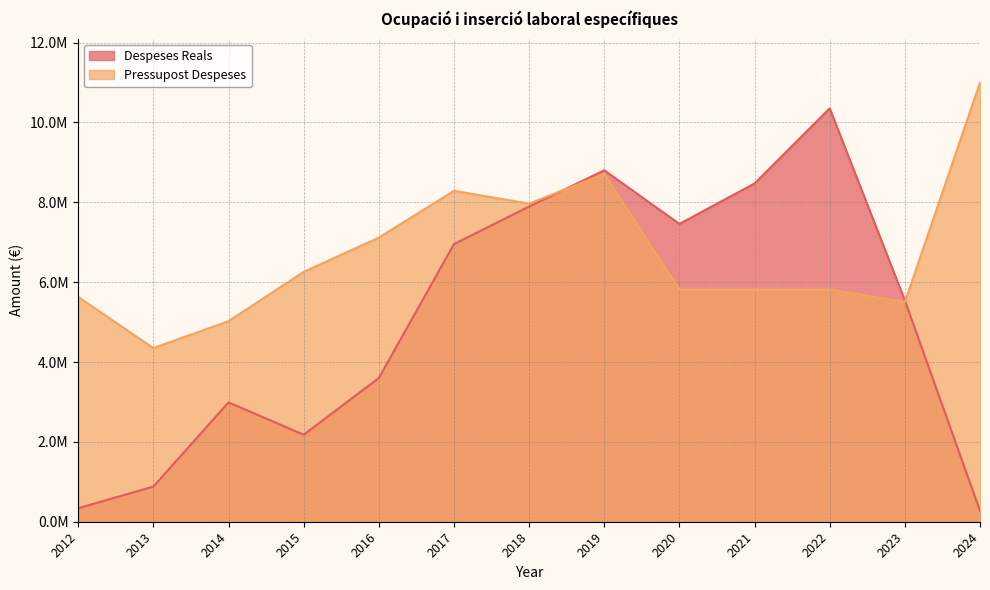

Read the Despeses Reals value at 2016.

3598082.1